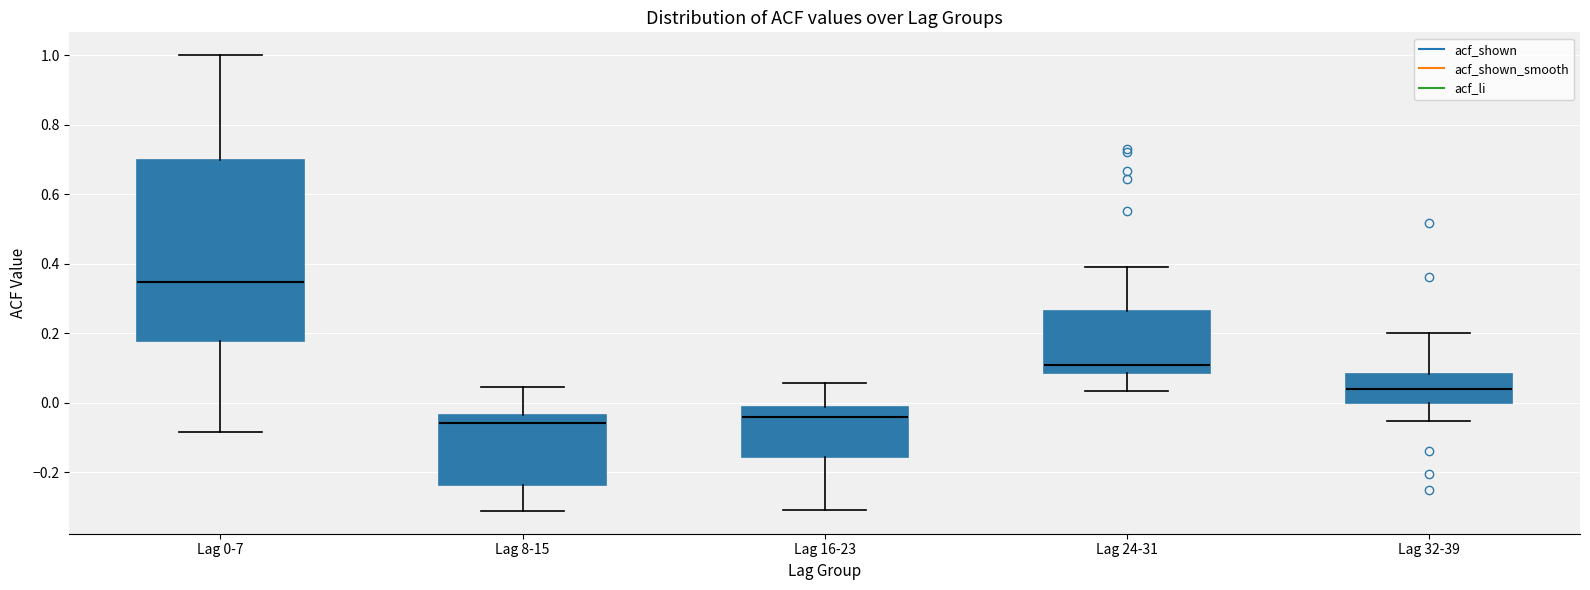

Which box has the highest median line?

Lag 0-7